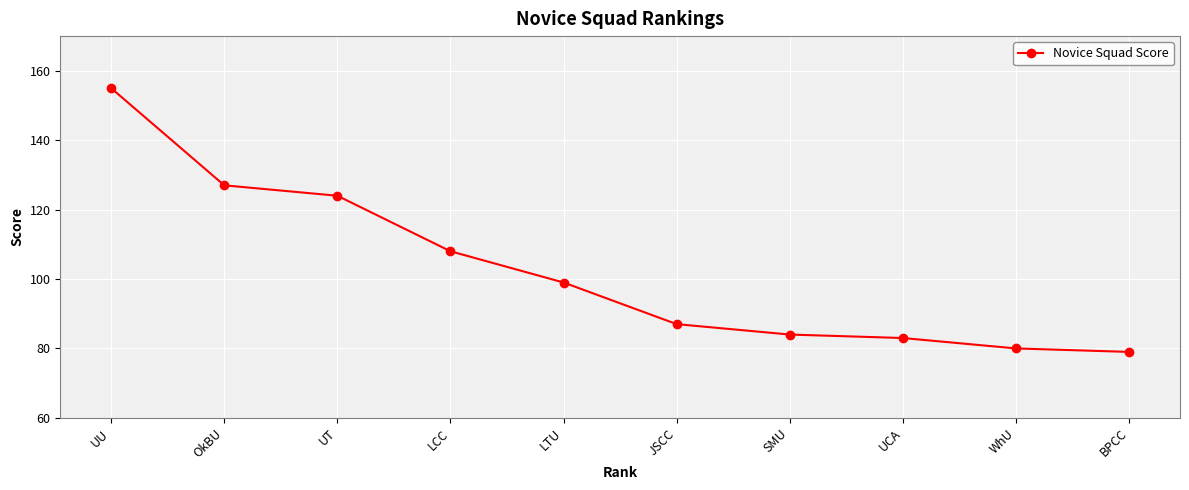

What is the value of the 2nd point from the left?

127